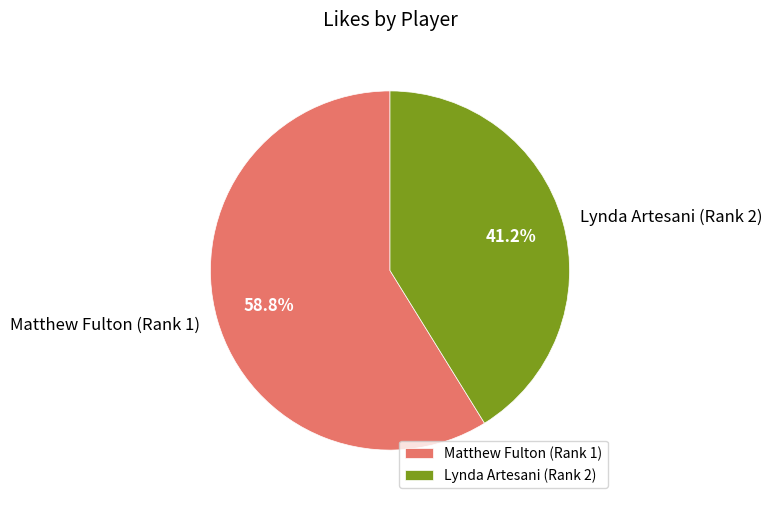

Which category has the smallest portion of the pie?

Lynda Artesani (Rank 2)